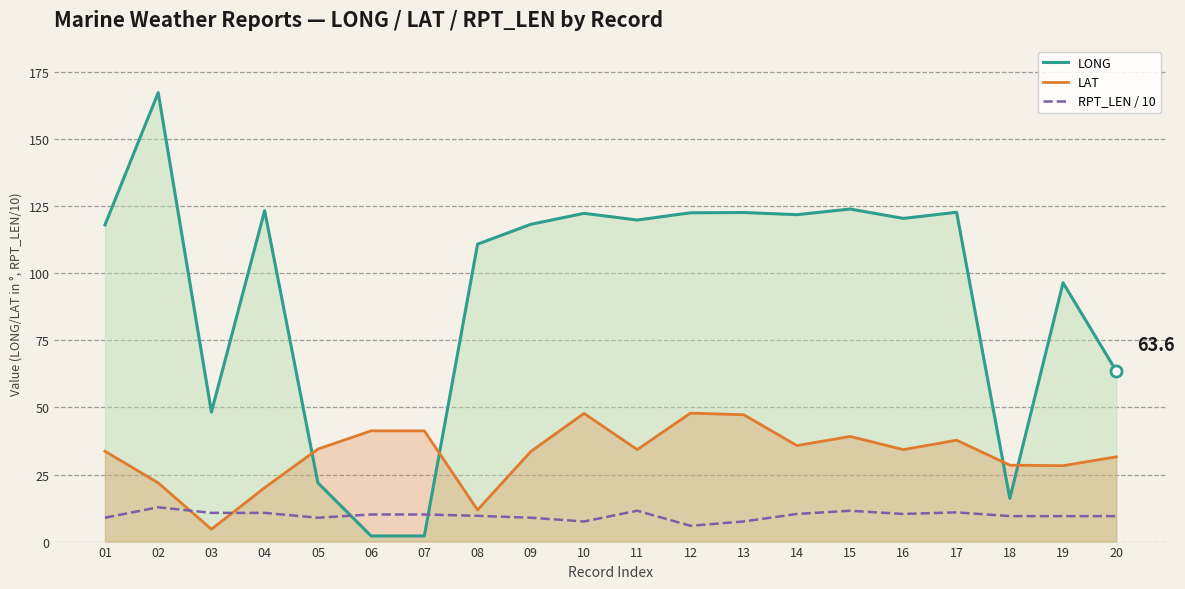

Reading left to right, list all the values displayed in this chart.

LONG: 118.1	167.4	48.3	123.4	21.9	2.1	2.1	110.9	118.3	122.4	119.9	122.6	122.7	121.9	124.0	120.5	122.8	16.1	96.5	63.6
LAT: 33.7	21.9	4.6	20.1	34.5	41.3	41.3	11.8	33.6	47.8	34.3	47.9	47.3	35.8	39.2	34.3	37.8	28.5	28.3	31.6
RPT_LEN / 10: 8.9	12.8	10.7	10.7	8.9	10.1	10.1	9.6	8.9	7.5	11.5	5.9	7.5	10.3	11.5	10.3	10.9	9.5	9.5	9.5